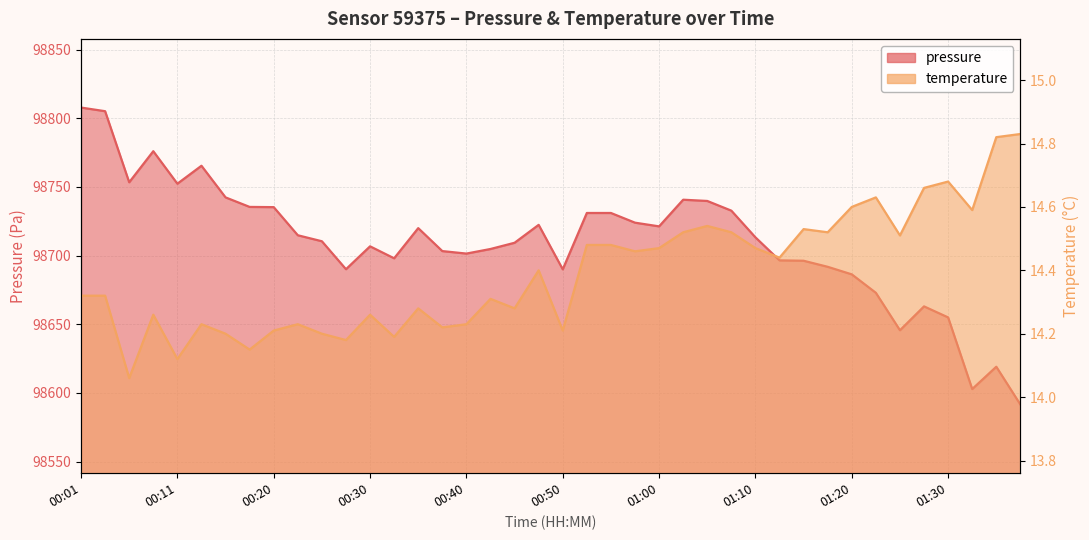

What position from the right is 00:13?

35